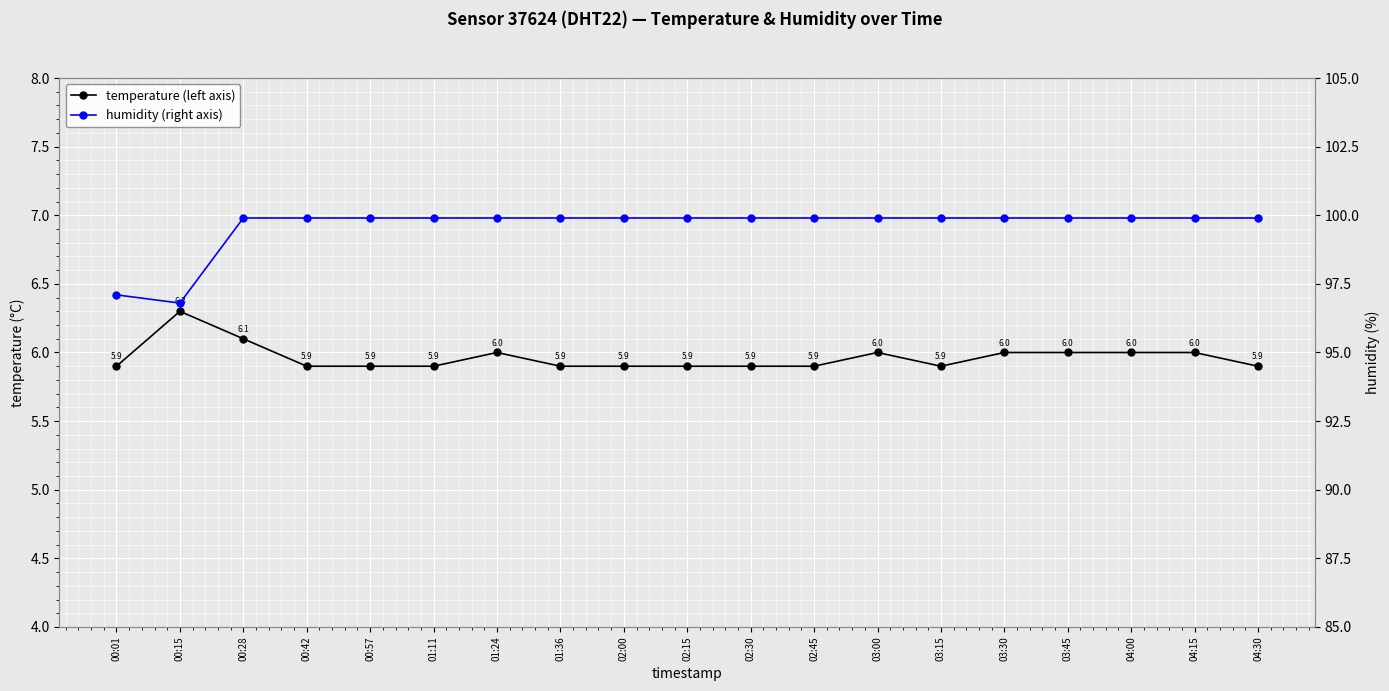

At 03:15, list the series in order from smallest to largest.

temperature (left axis), humidity (right axis)